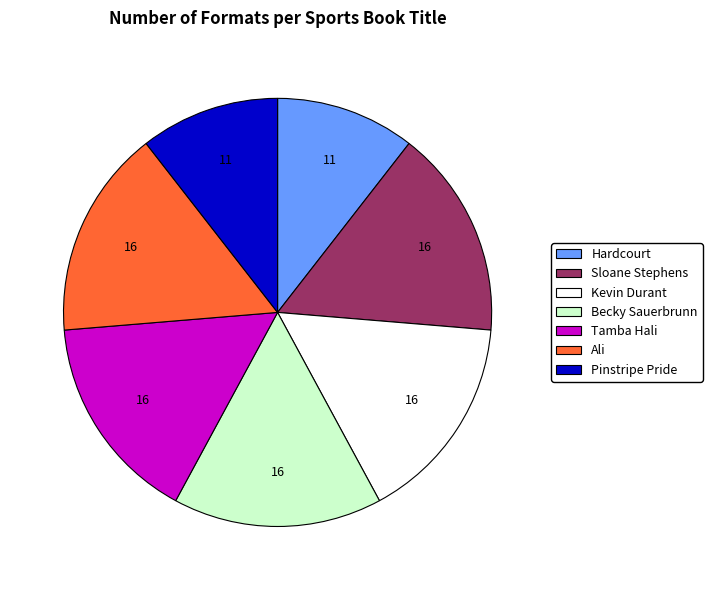

True or false: Ali accounts for 16% of the total.

True